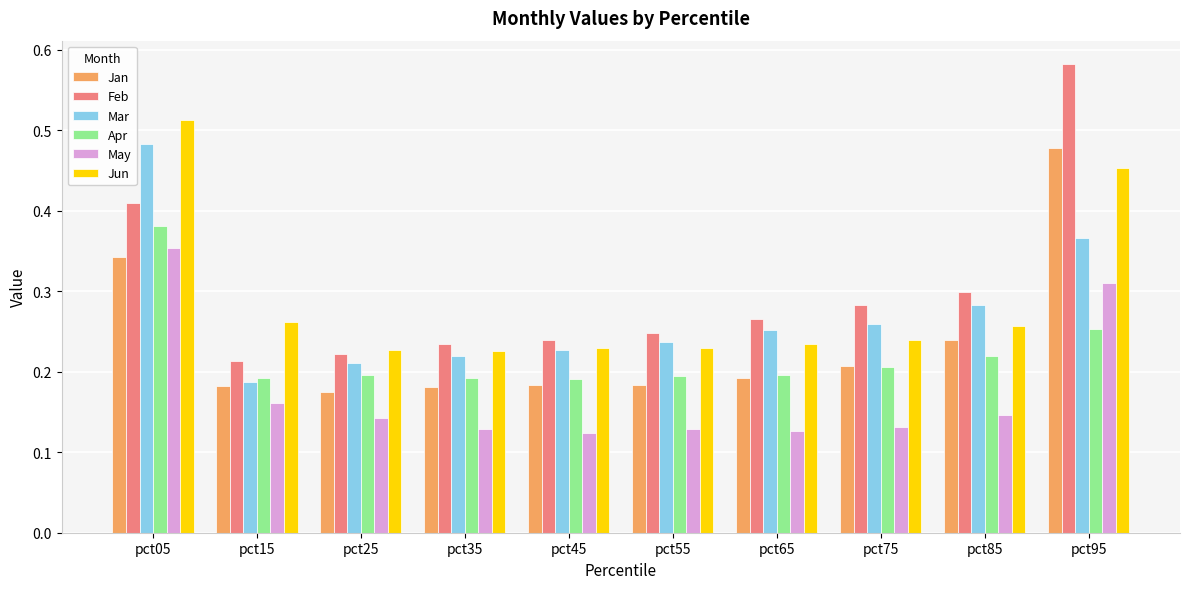

Which series has the largest range (max minus min)?

Feb